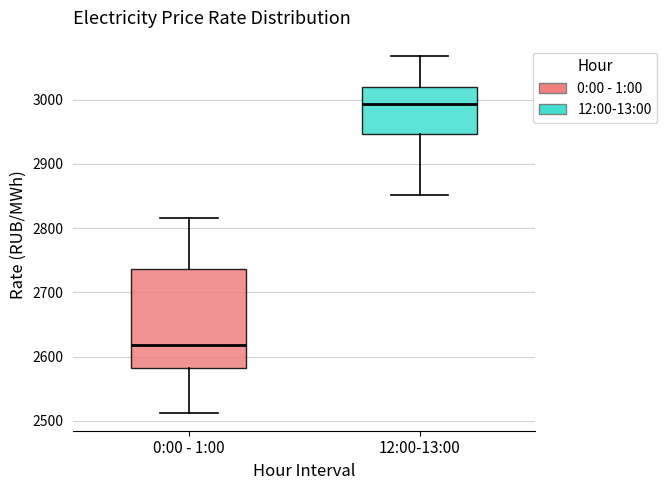

Reading left to right, transcribe this box plot: for each box, give where its median line is, the range the box spans, and where its two whiskers end, as read against the y-axis. The values are not printed on the chart, so give them approximately, as read against the axis.

0:00 - 1:00: median 2620, box 2580 to 2740, whiskers 2510 to 2820
12:00-13:00: median 2990, box 2950 to 3020, whiskers 2850 to 3070